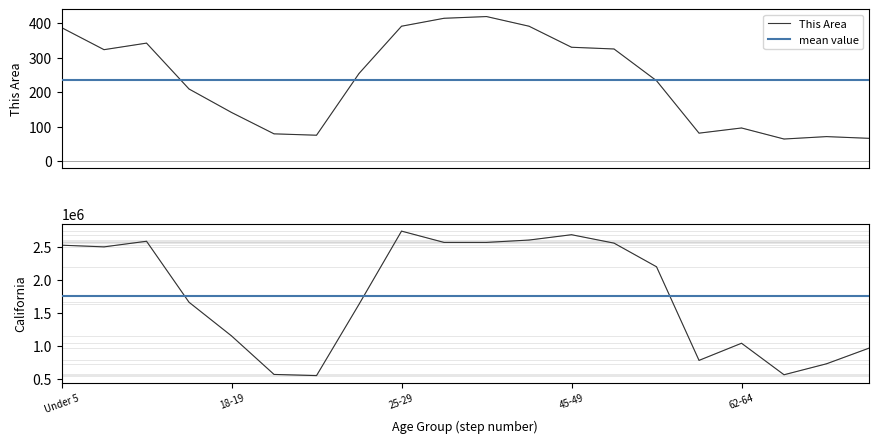

True or false: Los Angeles County and This Area cross at least once.

False